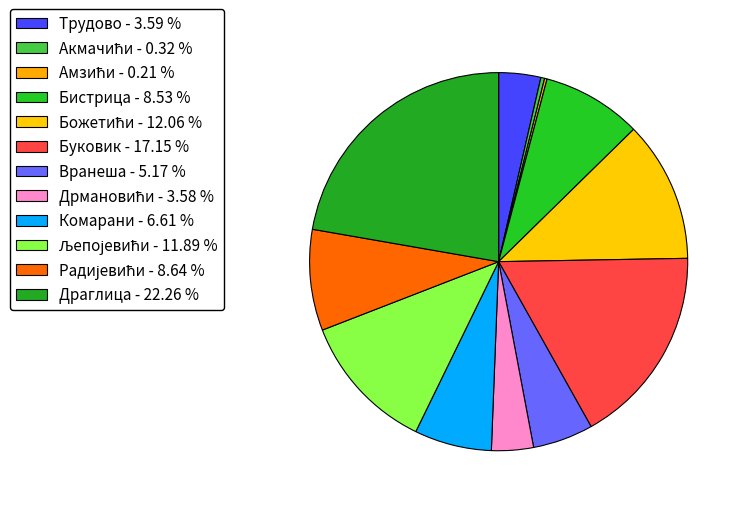

True or false: Комарани accounts for 16% of the total.

False